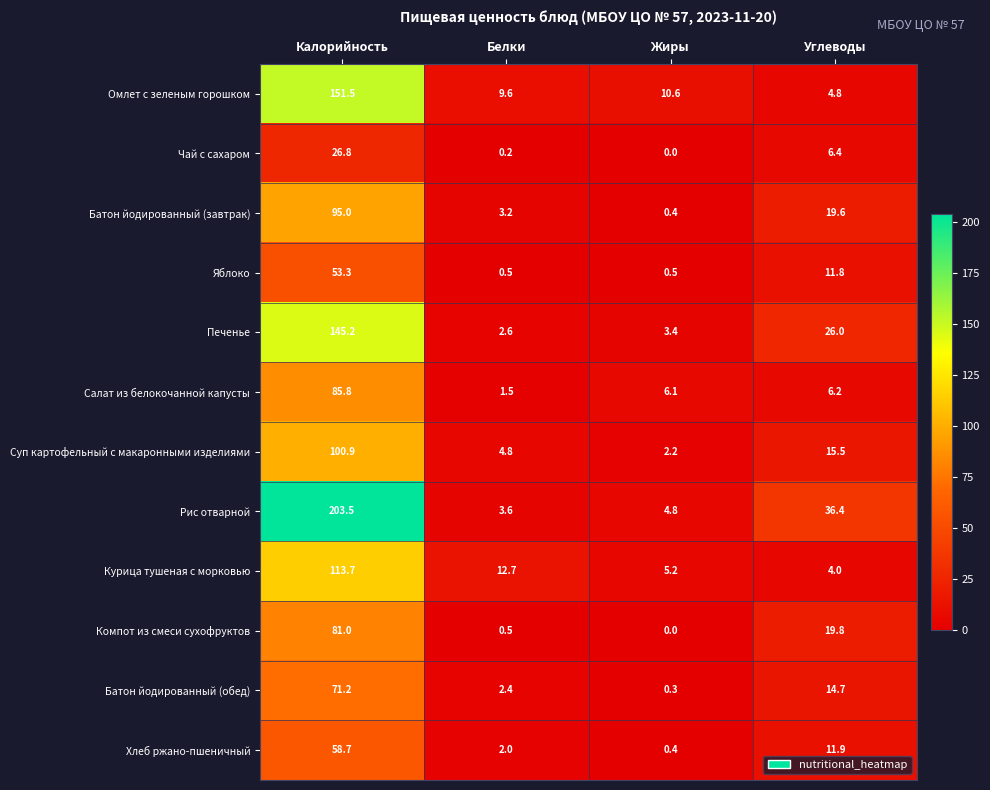

What is the sum of the Суп картофельный с макаронными изделиями values at Углеводы and Белки?

20.3